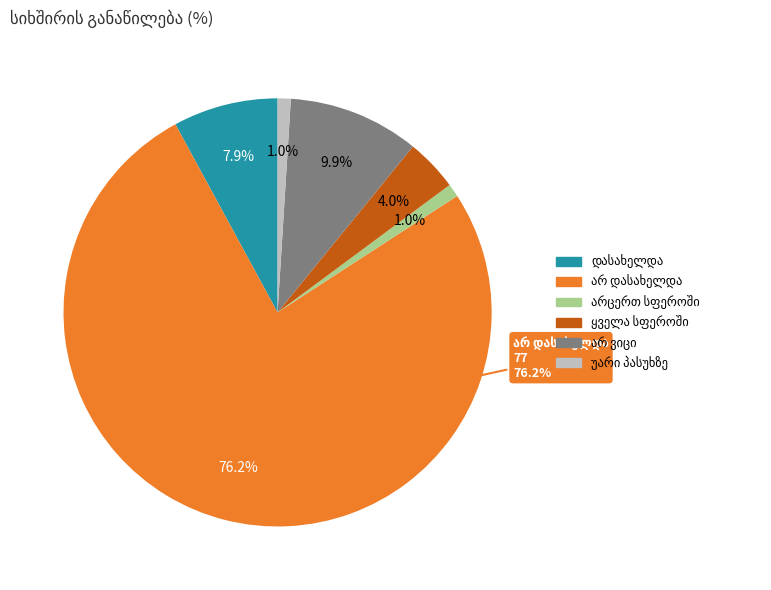

To the nearest percent, what is the difference between the ყველა სფეროში and არცერთ სფეროში slice percentages?

3%